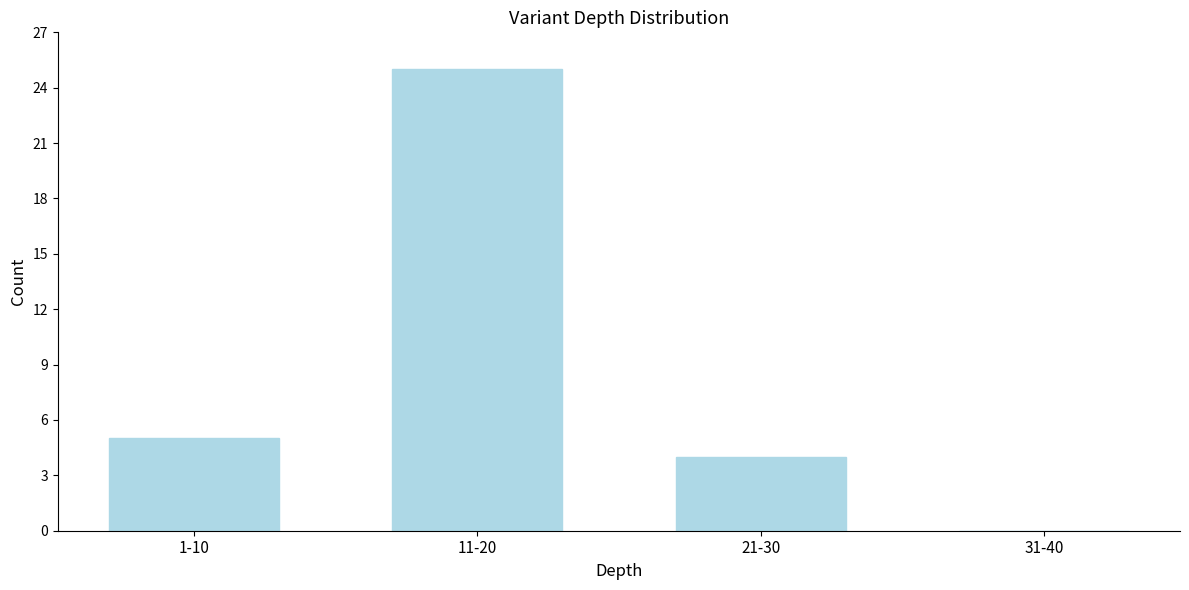

Reading left to right, list all the values displayed in this chart.

1-10=5	11-20=25	21-30=4	31-40=0